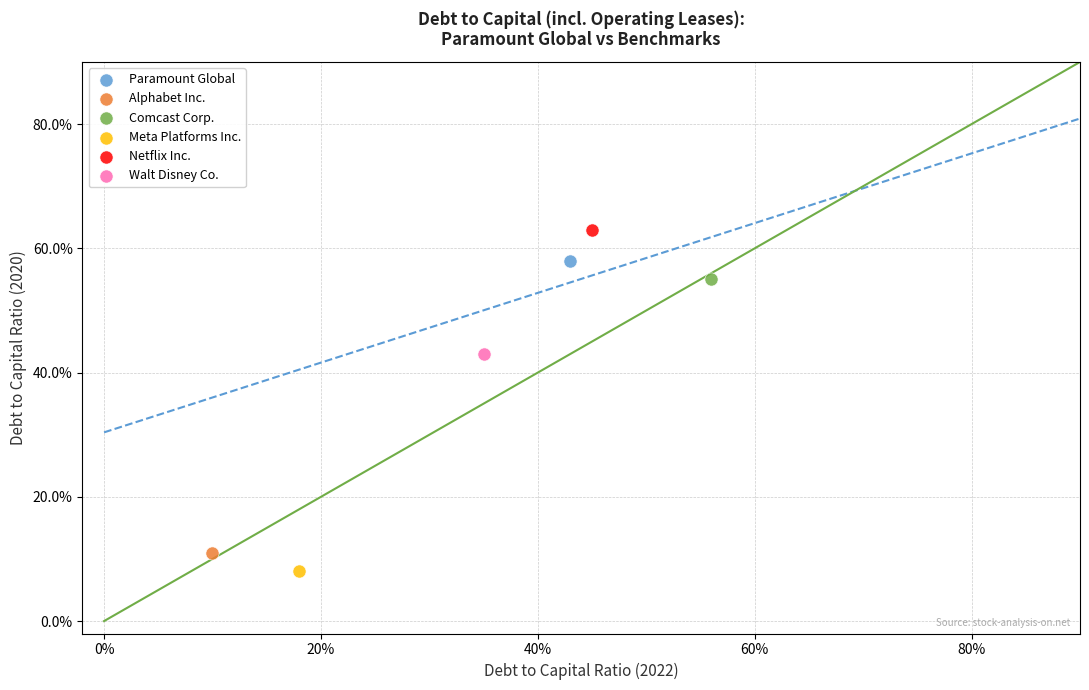

Which series reaches the maximum Y coordinate?

Netflix Inc.